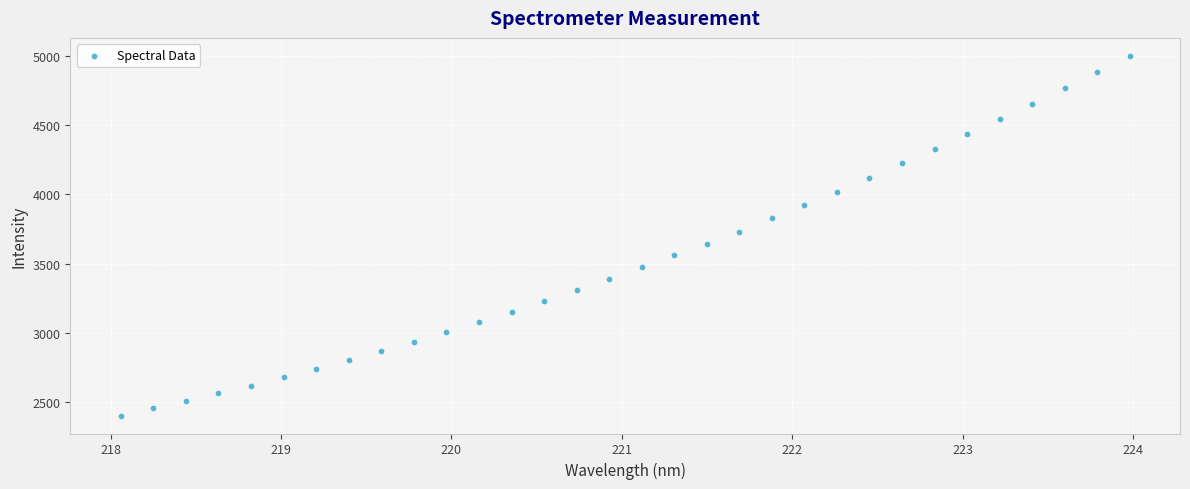

What is the range of Y values (max minus min)?

2593.9